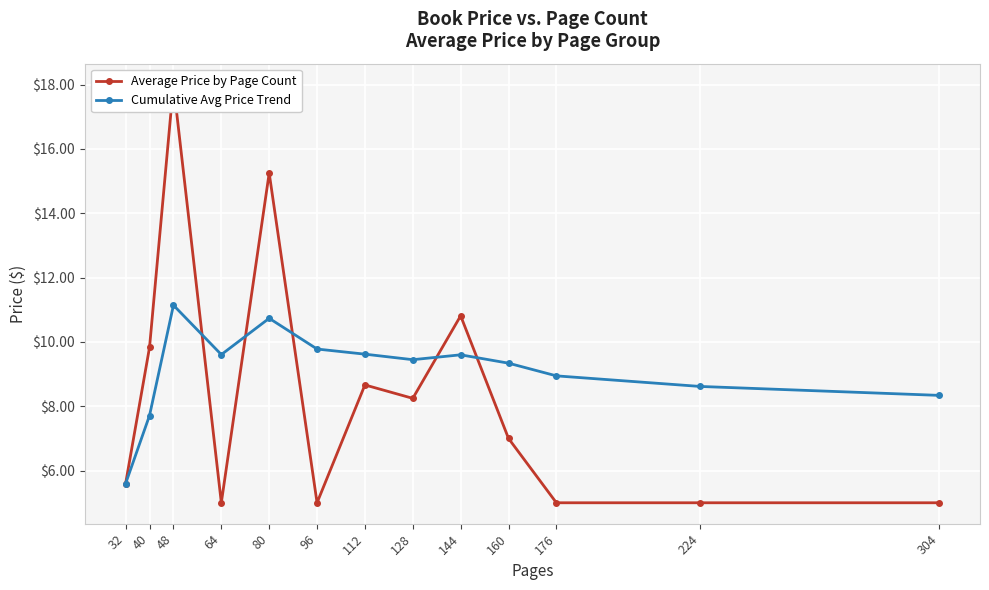

At how many categories does at least one series exceed 13?

2